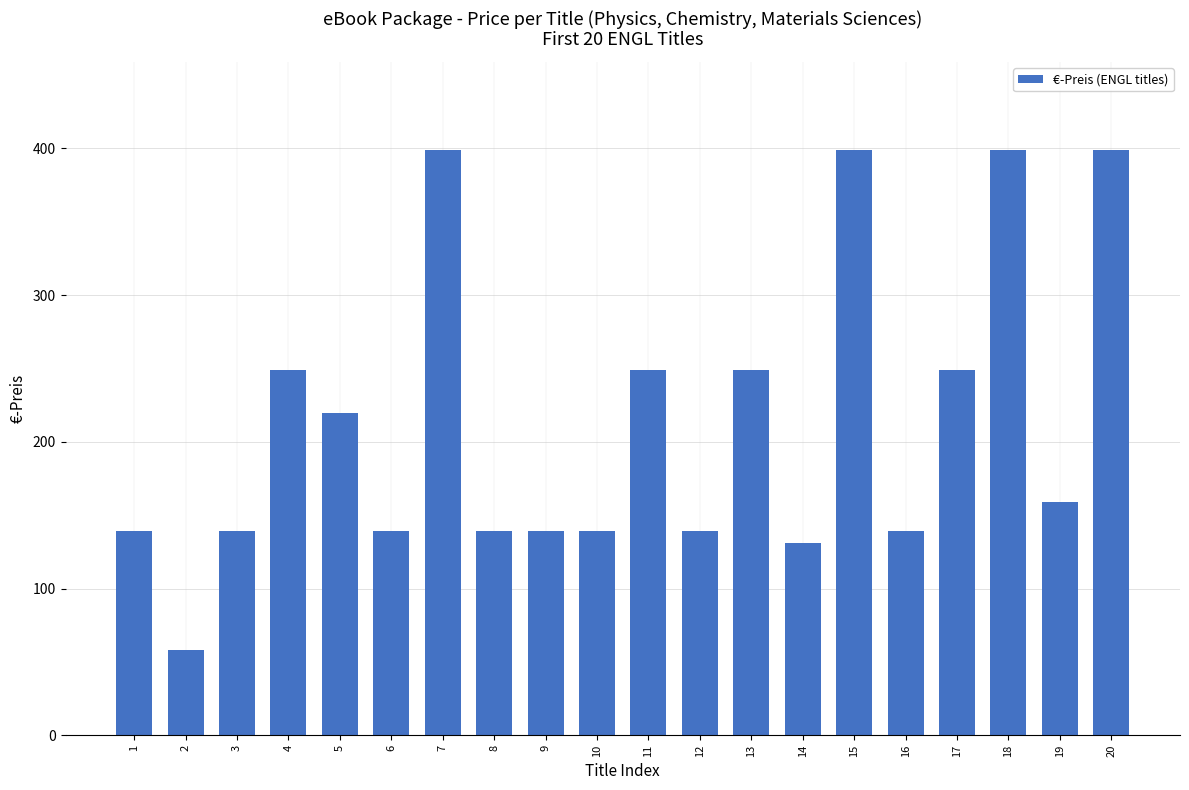

What is the sum of all values?

4271.8